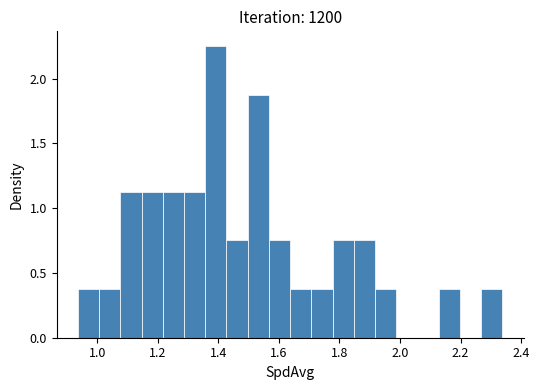

Around what value on the x-axis is the tallest bar? Give the approximate position of its centre, as read against the axis.

1.40